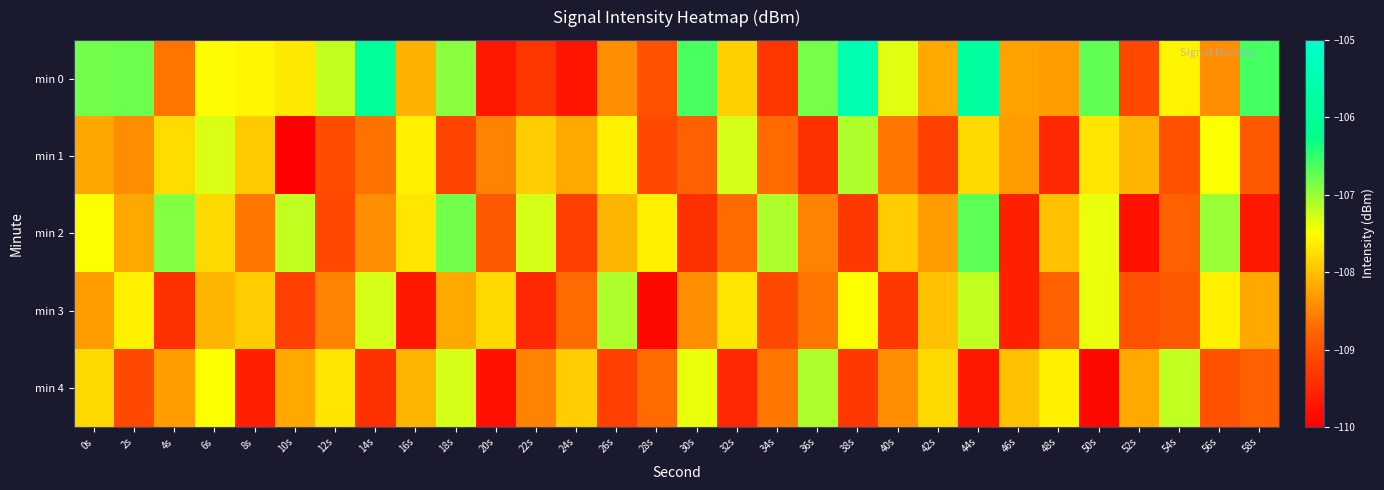

List the series in order of their peak value, highest first.

min 0, min 2, min 1, min 3, min 4